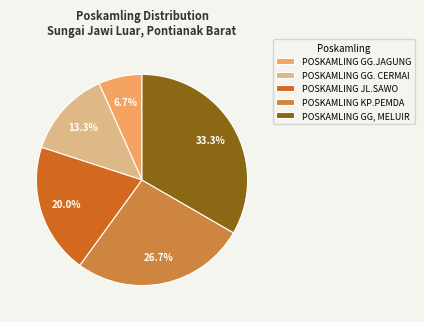

The POSKAMLING GG. CERMAI slice represents 20% of the pie. True or false?

False